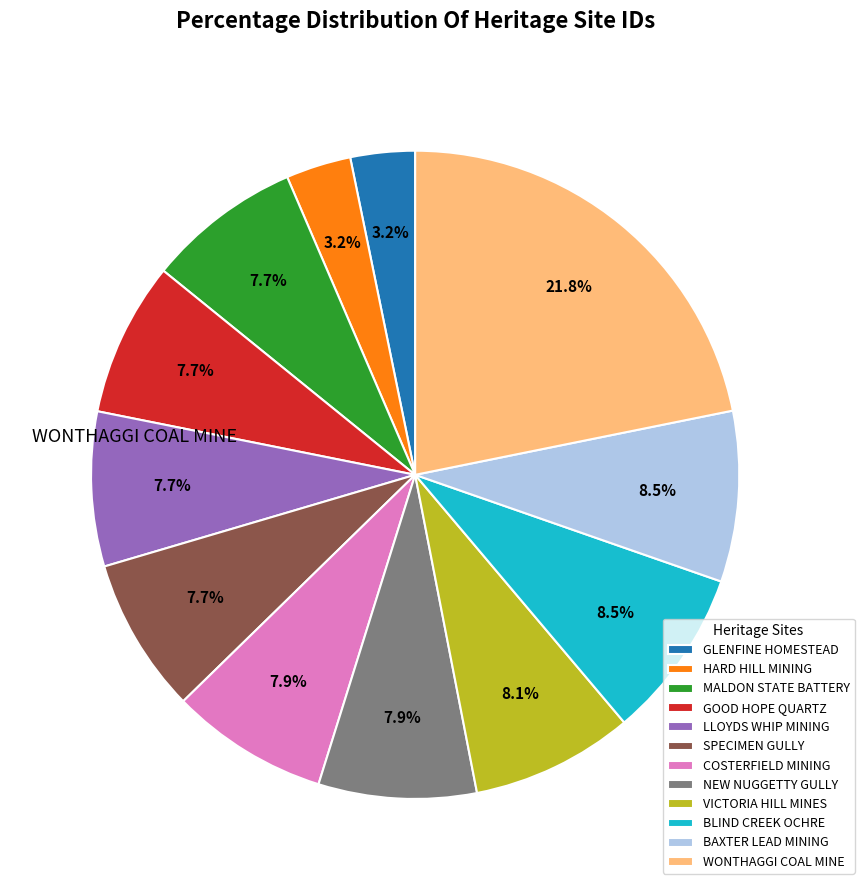

What is the total percentage of GOOD HOPE QUARTZ and LLOYDS WHIP MINING?

15.4%